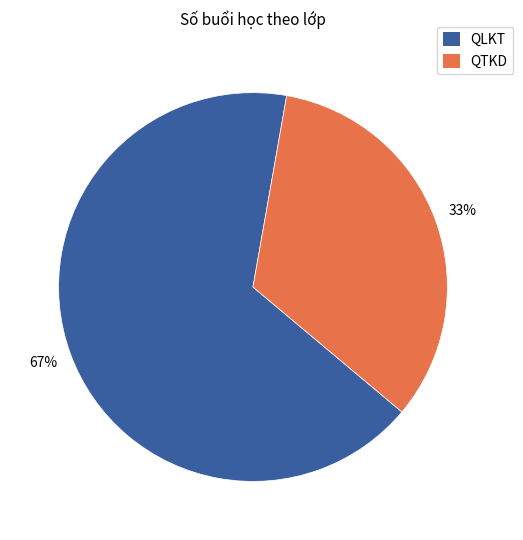

Count the number of slices in the pie.

2